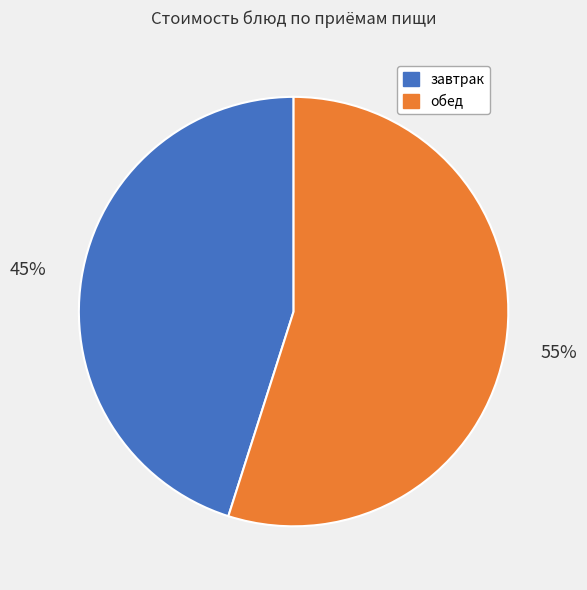

What is the majority slice?

обед